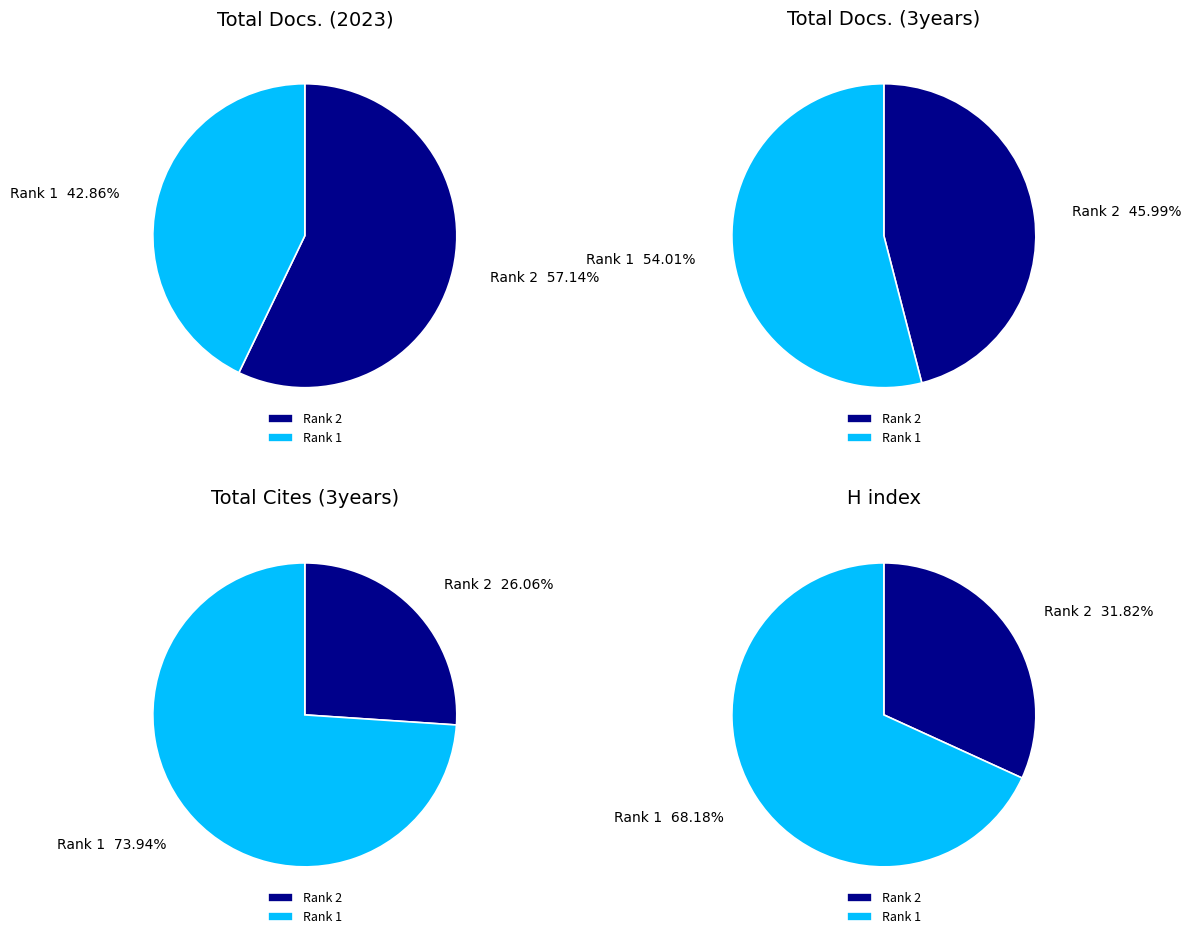

Between Journal of ICT Standardization (Rank 2) and Journal of Cyber Security and Mobility (Rank 1), which series saw the biggest shift?

Total Cites (3years)